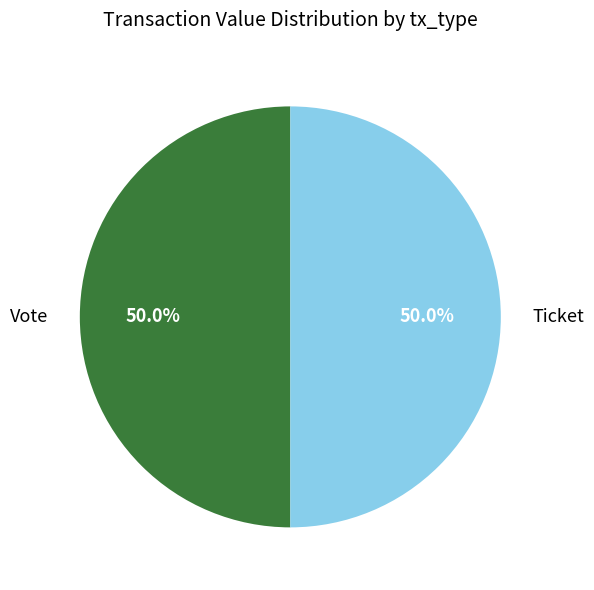

How many segments does this pie chart have?

2